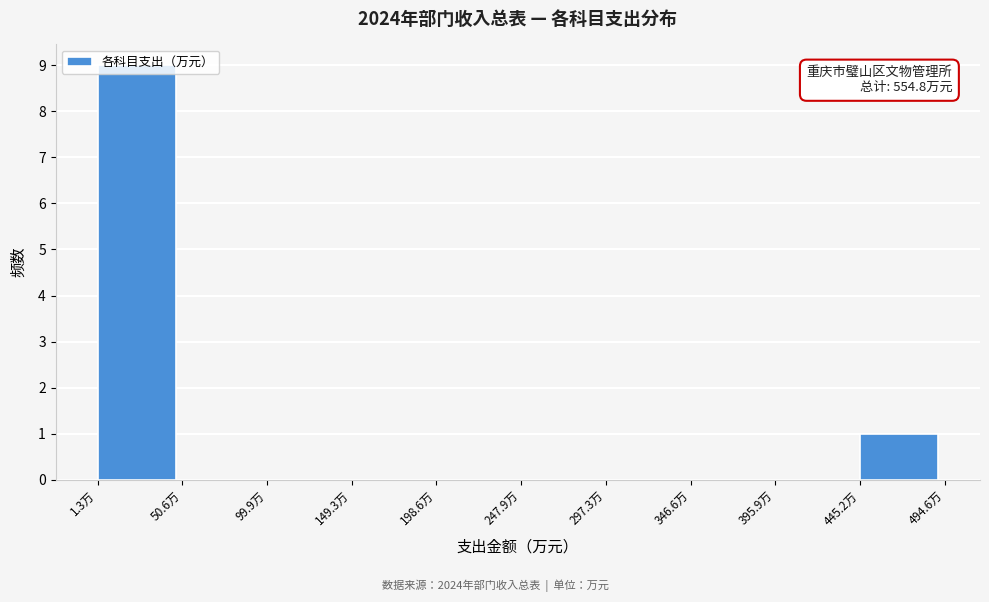

Over which range of the x-axis is the bar tallest?

0 to 50